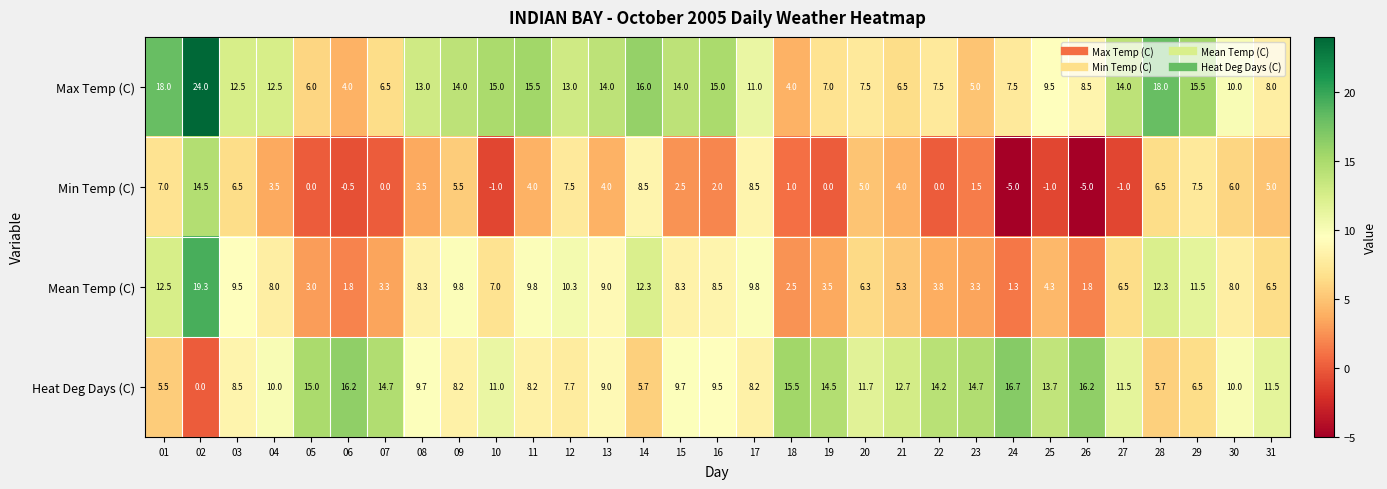

At 11, list the series in order from largest to smallest.

Max Temp (C), Mean Temp (C), Heat Deg Days (C), Min Temp (C)